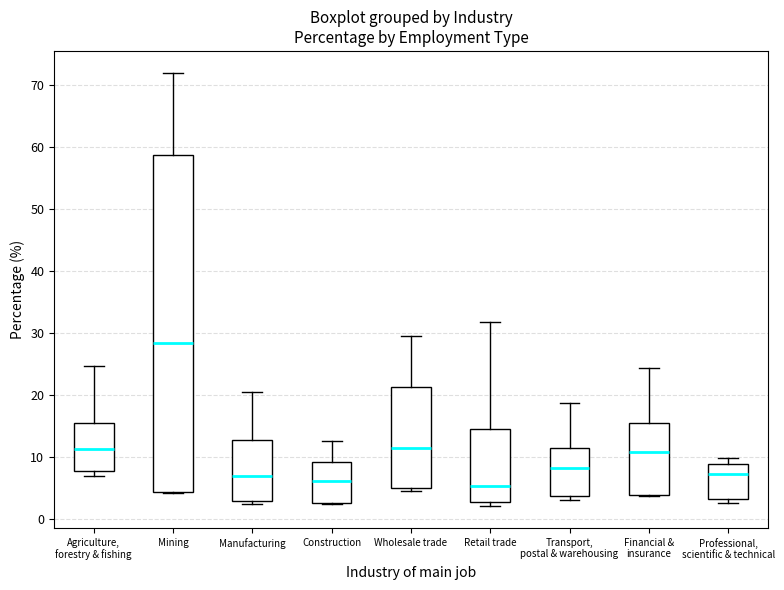

Comparing the boxes themselves (not the whiskers), which one is the tallest?

Mining